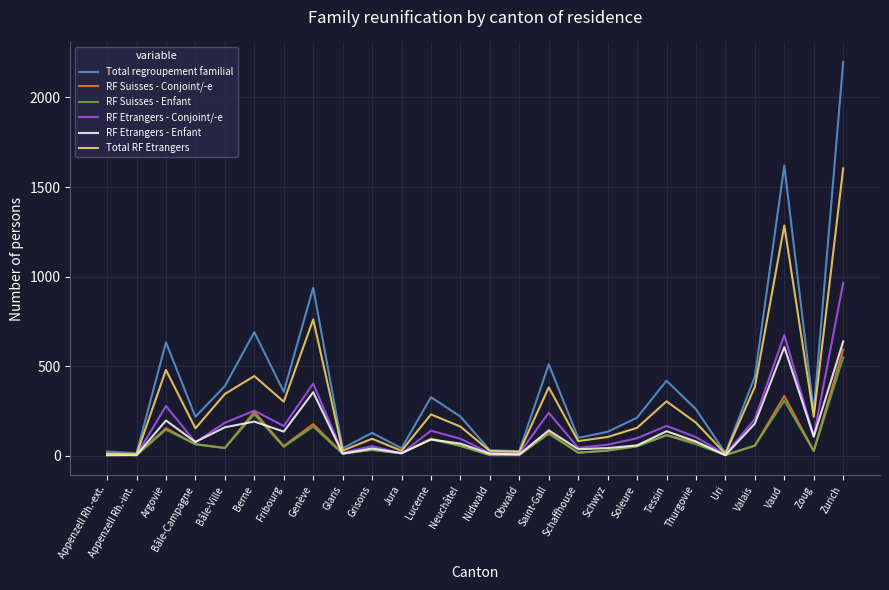

Between Grisons and Saint-Gall, which series saw the biggest shift?

Total regroupement familial